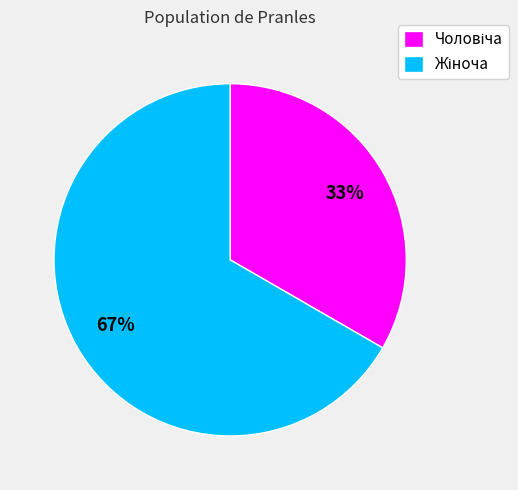

Does any single category account for the majority?

Yes